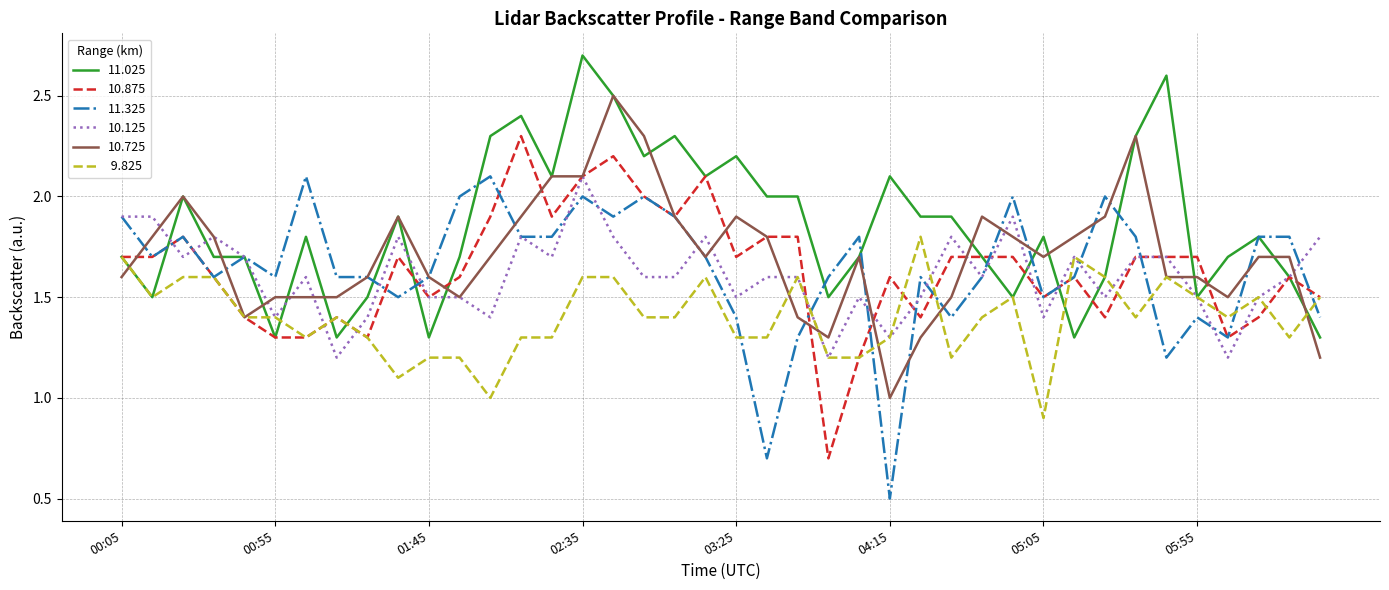

What is the smallest value displayed?

0.5